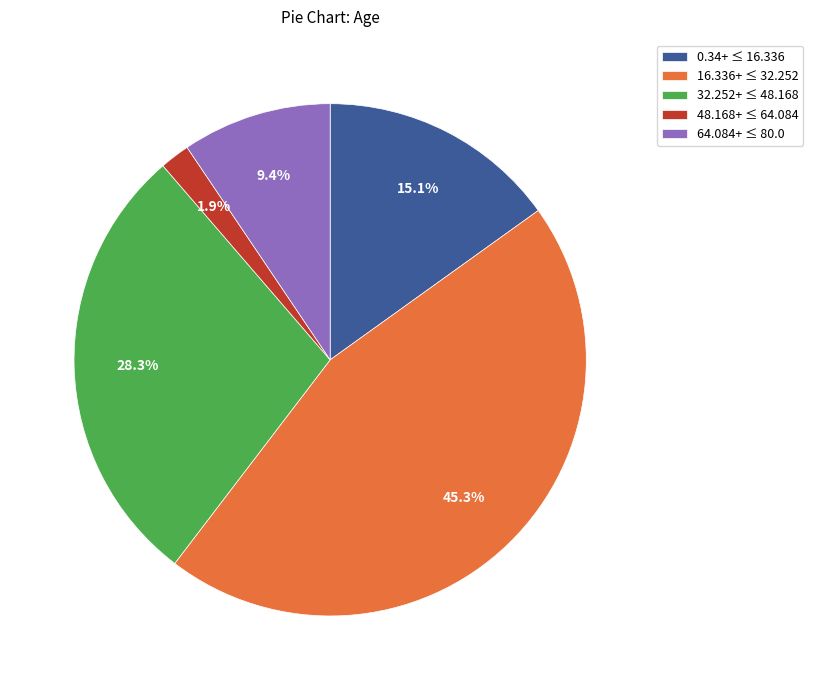

How many segments does this pie chart have?

5